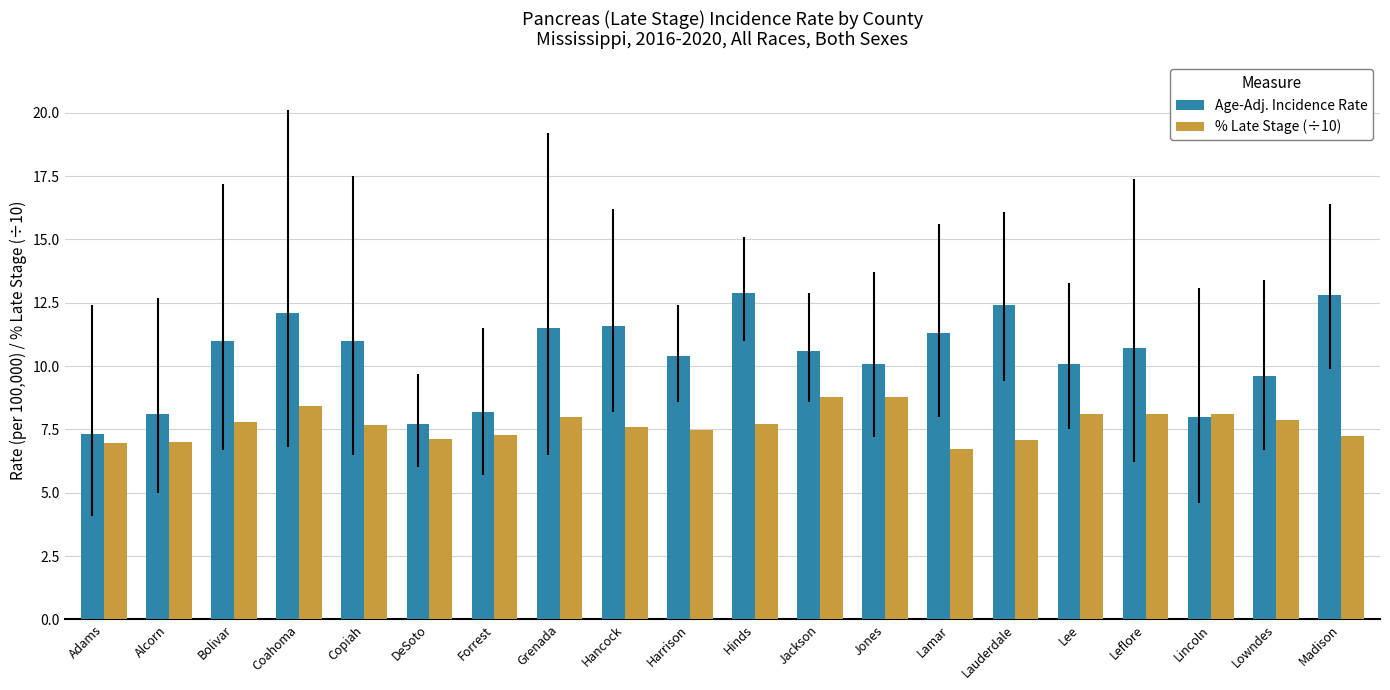

Which category has the lowest value in the % Late Stage (÷10) series?

Lamar